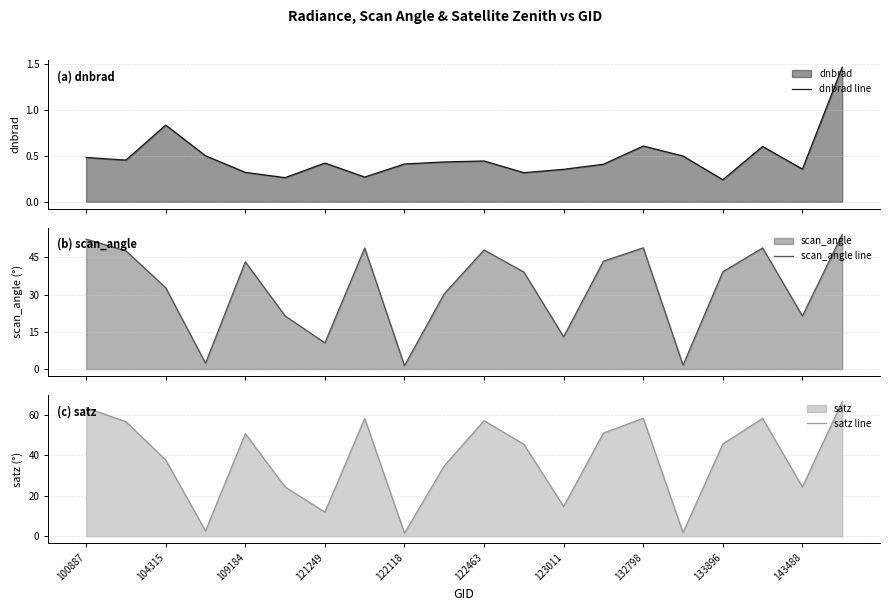

What is the highest value of the scan_angle line series?

54.2